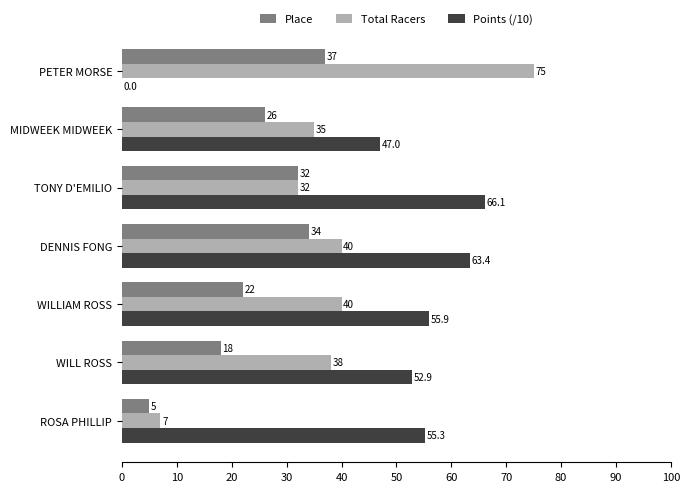

What is the highest value of the Total Racers series?

75.0